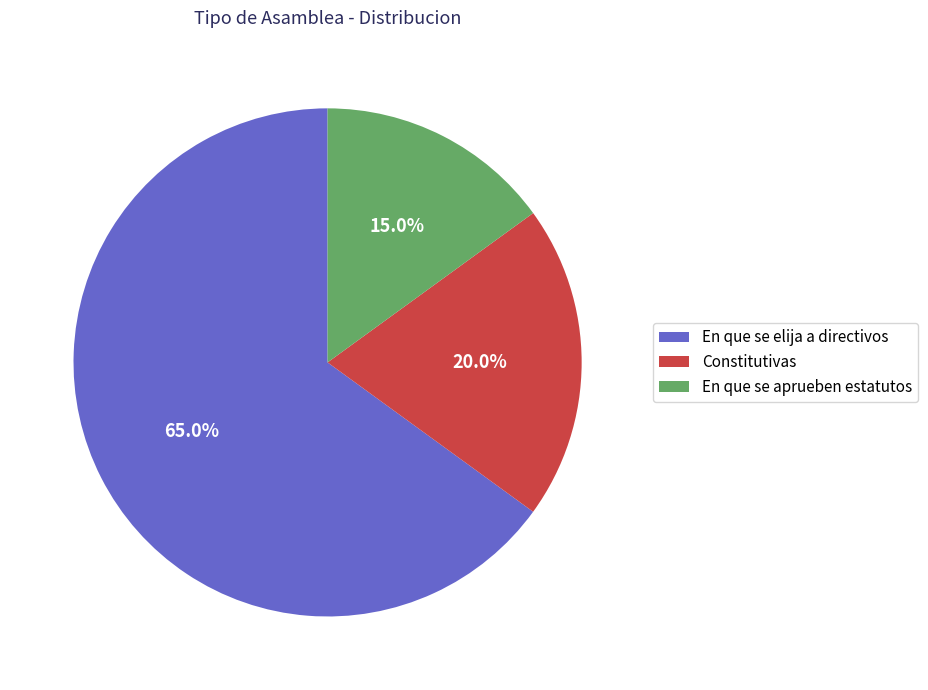

Is there a majority slice in this chart?

Yes